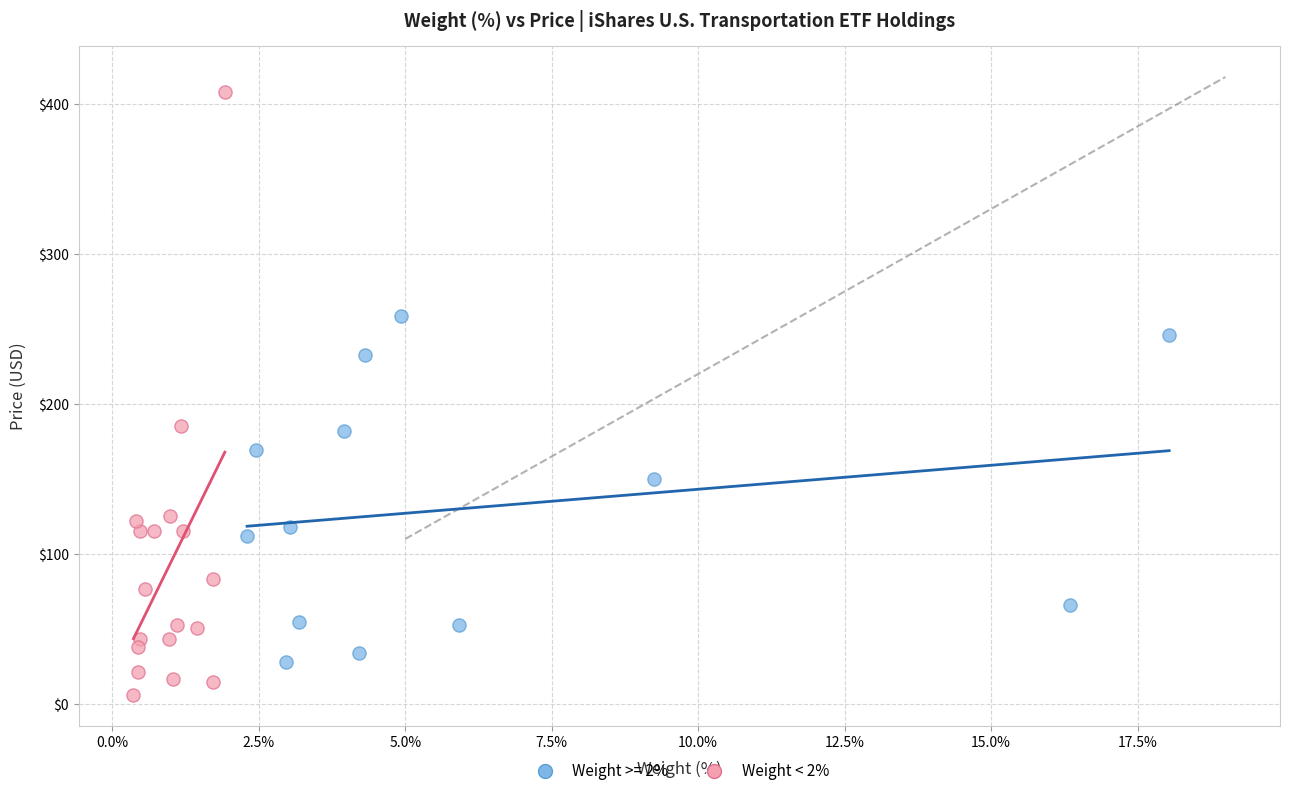

Which series contains the lowest Y value?

Weight < 2%